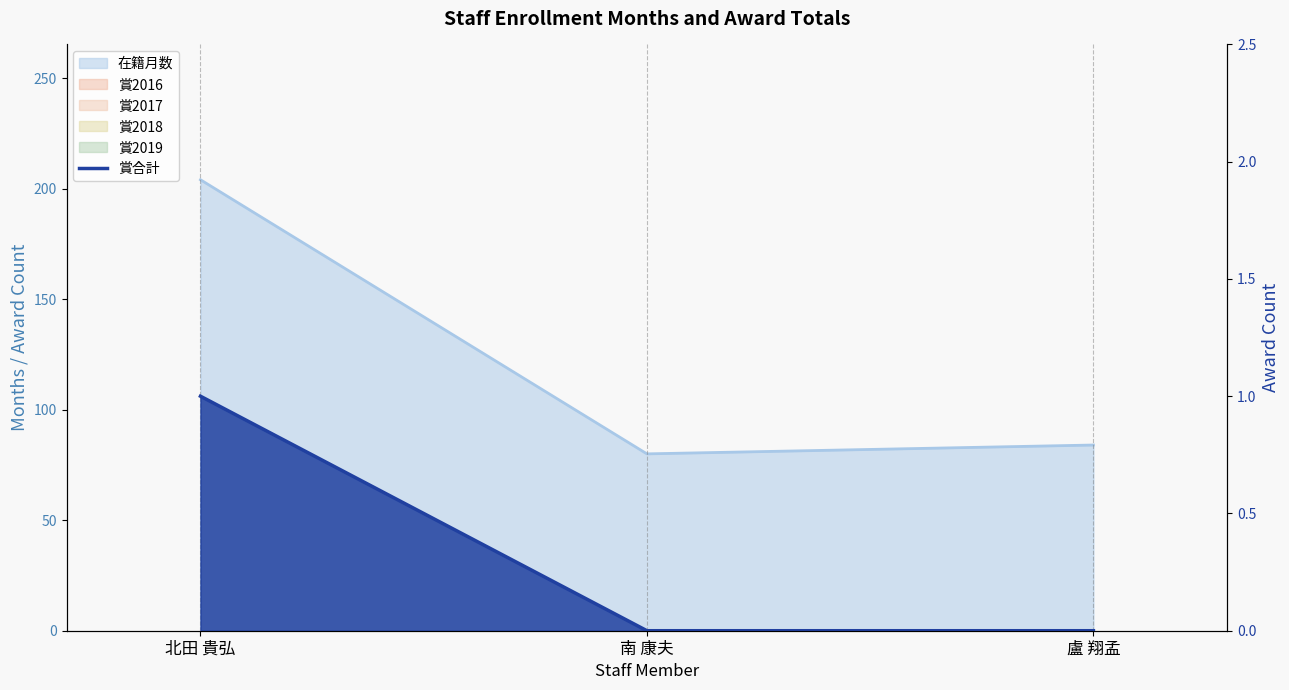

What position from the left is 盧 翔孟?

3